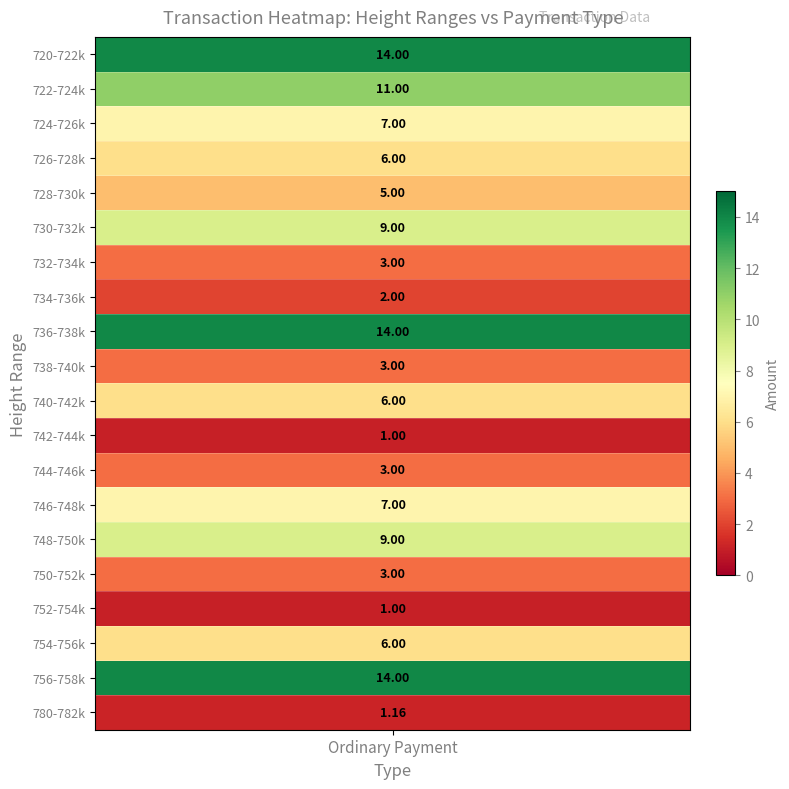

True or false: the data shows 4.0 at 6.

True